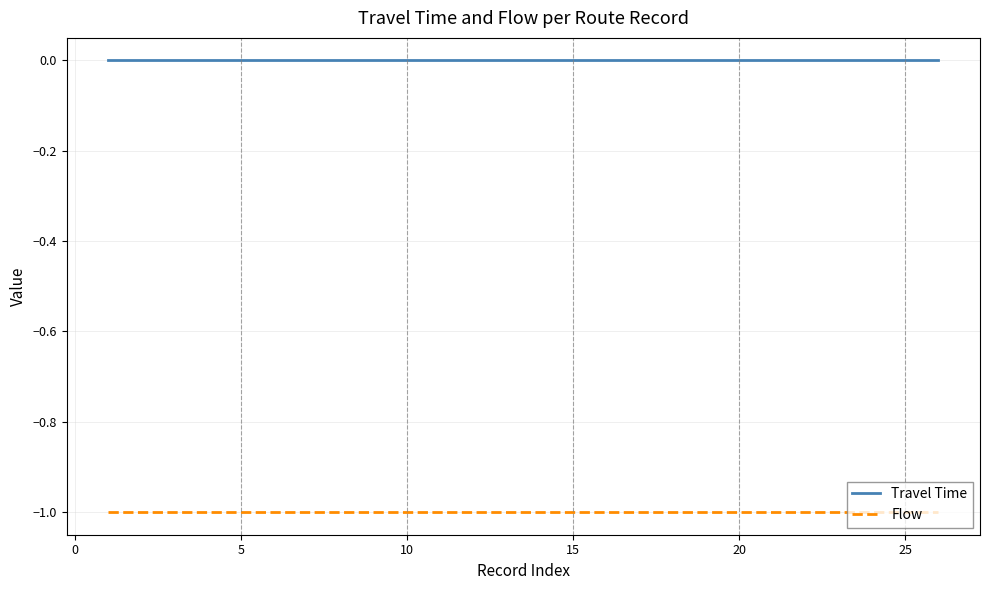

True or false: Travel Time and Flow cross at least once.

False